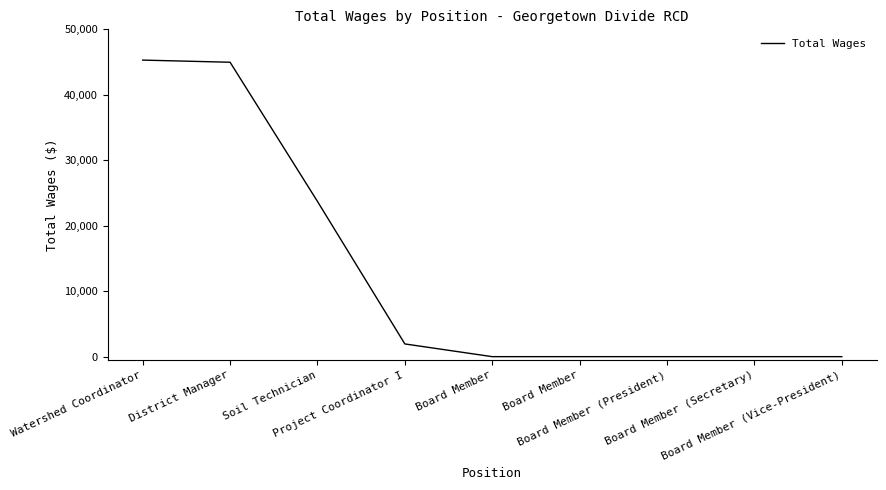

What is the difference between the maximum and minimum values?

45300